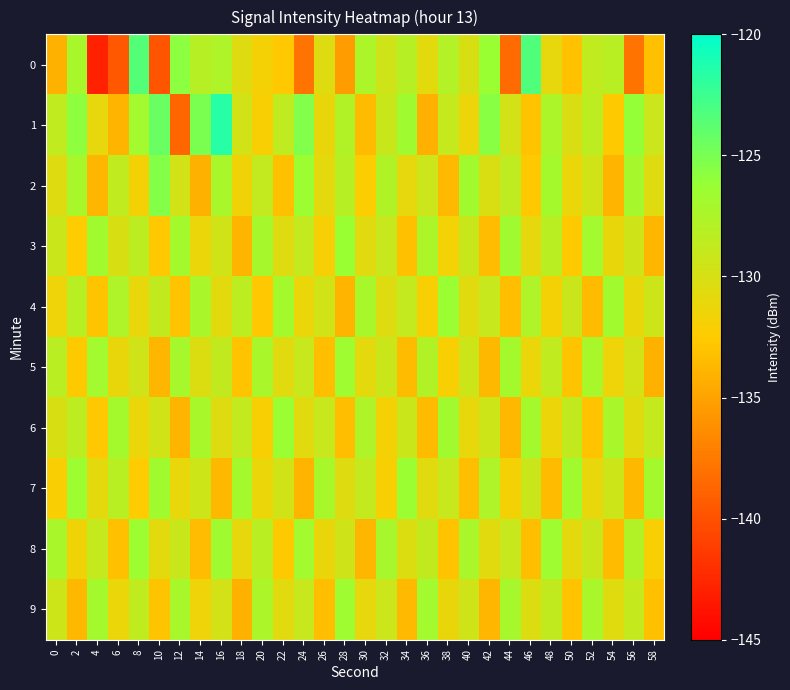

Between 38 and 4, which is larger?

38